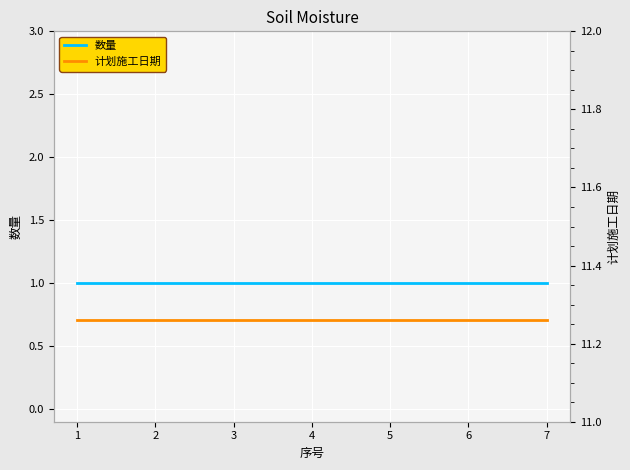

What is the value of the 数量 point at the 1st from the left?

1.0